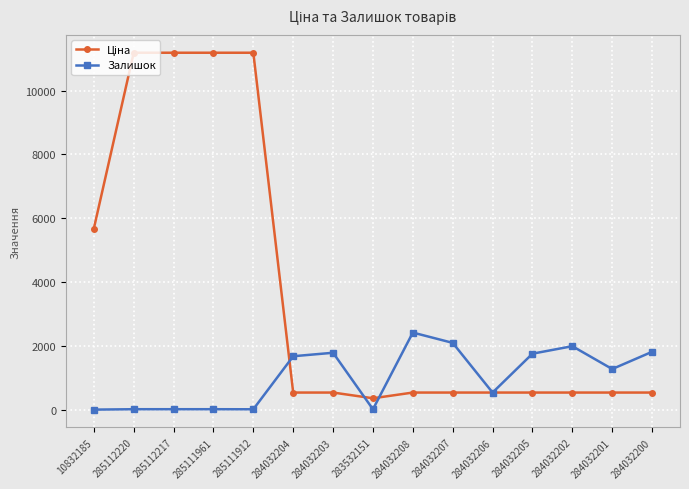

What is the total value across all series at 284032204?

2216.0